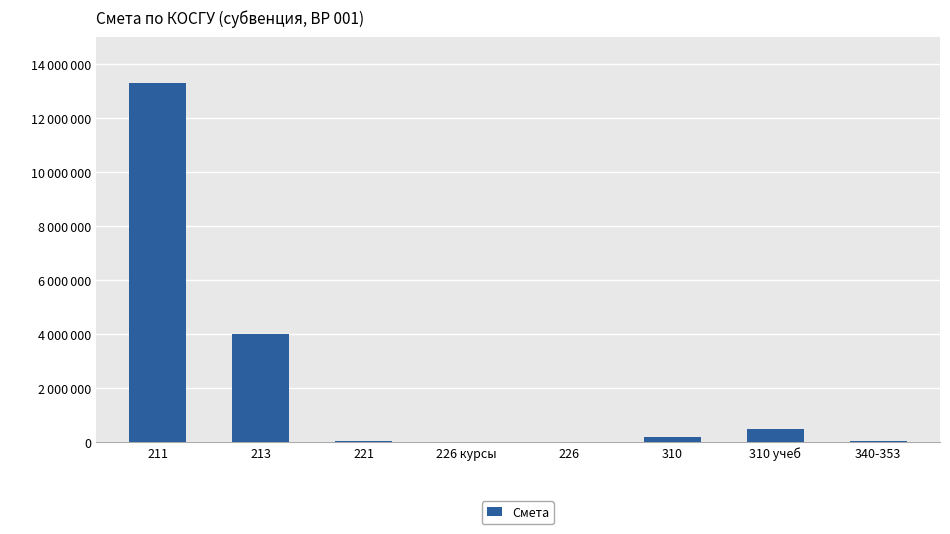

What is the sum of the values at 340-353 and 221?

72122